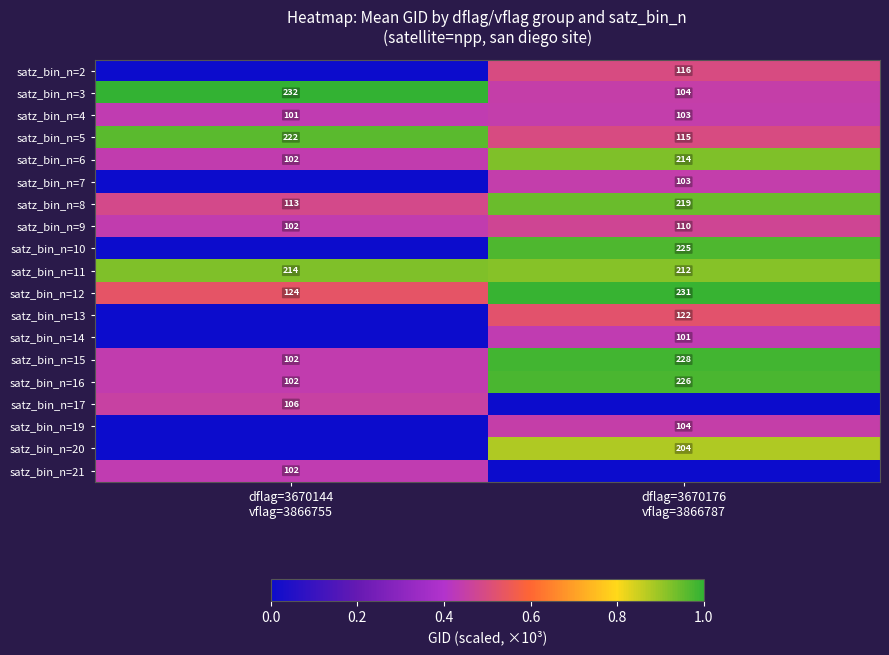

What is the difference between the maximum and minimum values in the satz_bin_n=16 series?

124